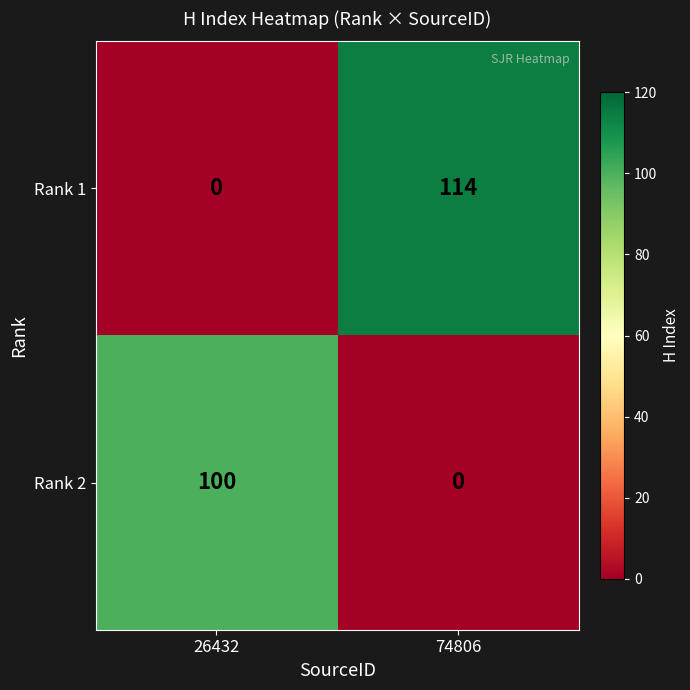

At which category is the sum across all series the highest?

74806